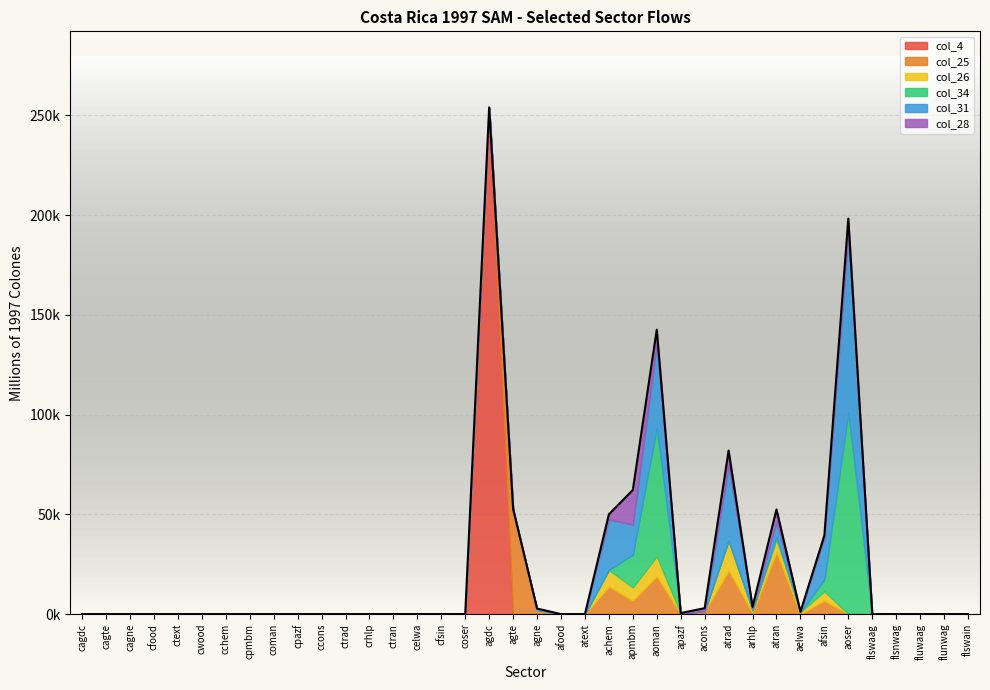

What are all the series names shown in the legend?

col_4, col_25, col_26, col_34, col_31, col_28